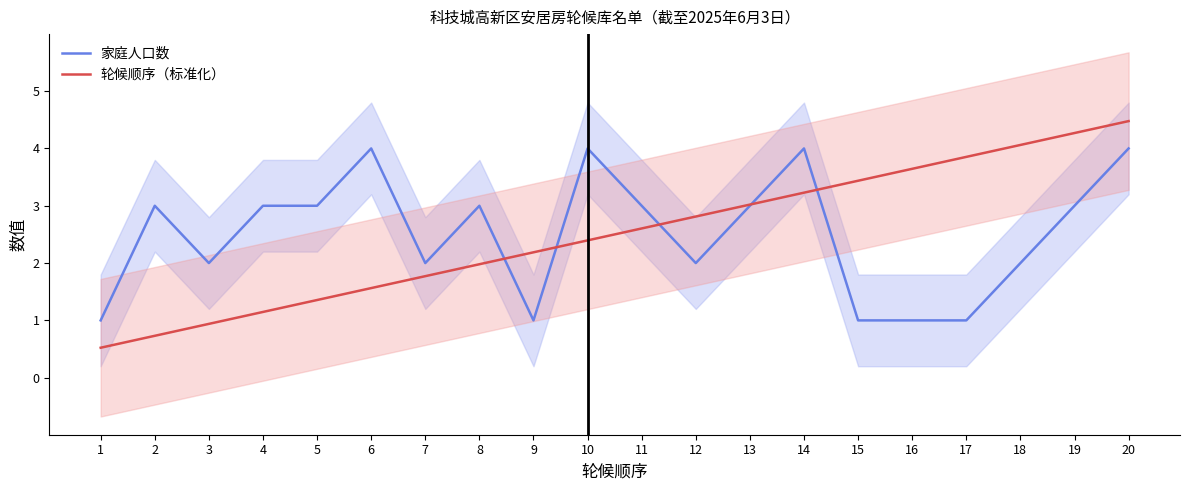

At which category is the sum across all series the highest?

20